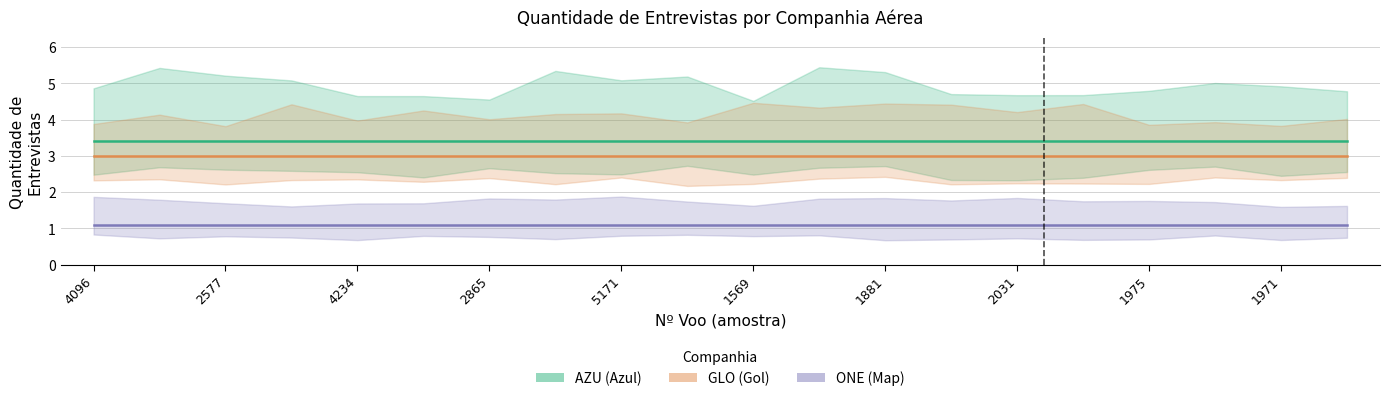

At which category is the sum across all series the highest?

4096